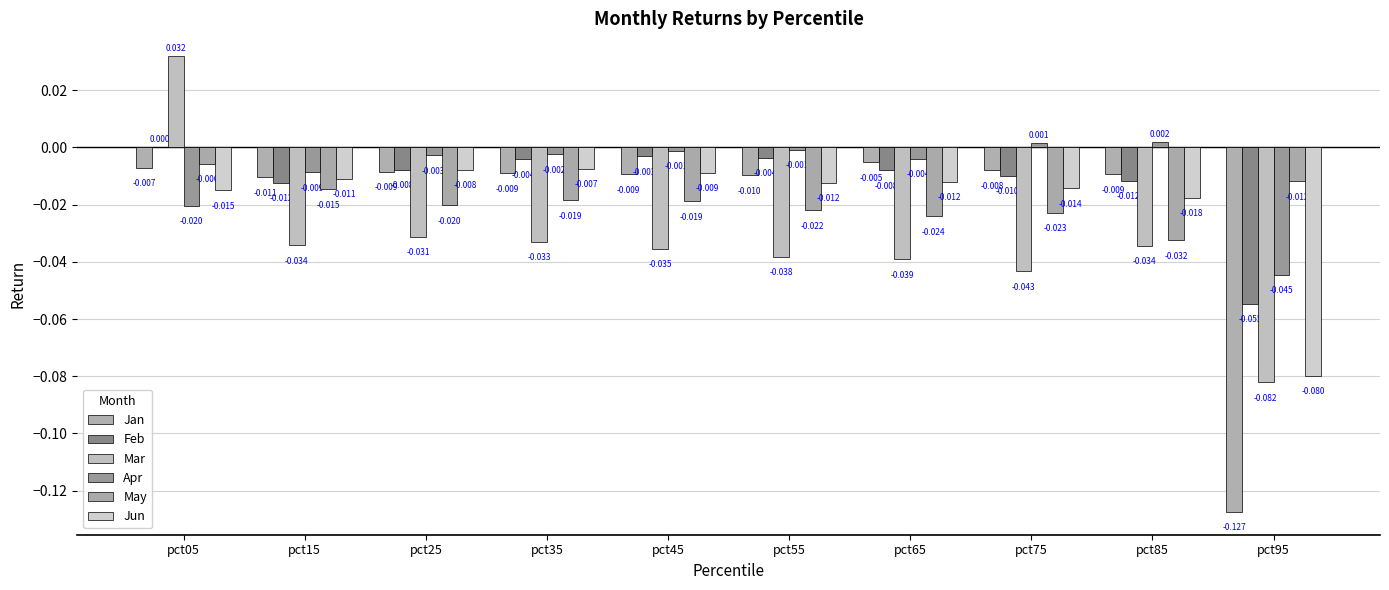

Reading left to right, extract all data points from this chart.

Jan: -0.0	-0.0	-0.0	-0.0	-0.0	-0.0	-0.0	-0.0	-0.0	-0.1
Feb: 0.0	-0.0	-0.0	-0.0	-0.0	-0.0	-0.0	-0.0	-0.0	-0.1
Mar: 0.0	-0.0	-0.0	-0.0	-0.0	-0.0	-0.0	-0.0	-0.0	-0.1
Apr: -0.0	-0.0	-0.0	-0.0	-0.0	-0.0	-0.0	0.0	0.0	-0.0
May: -0.0	-0.0	-0.0	-0.0	-0.0	-0.0	-0.0	-0.0	-0.0	-0.0
Jun: -0.0	-0.0	-0.0	-0.0	-0.0	-0.0	-0.0	-0.0	-0.0	-0.1